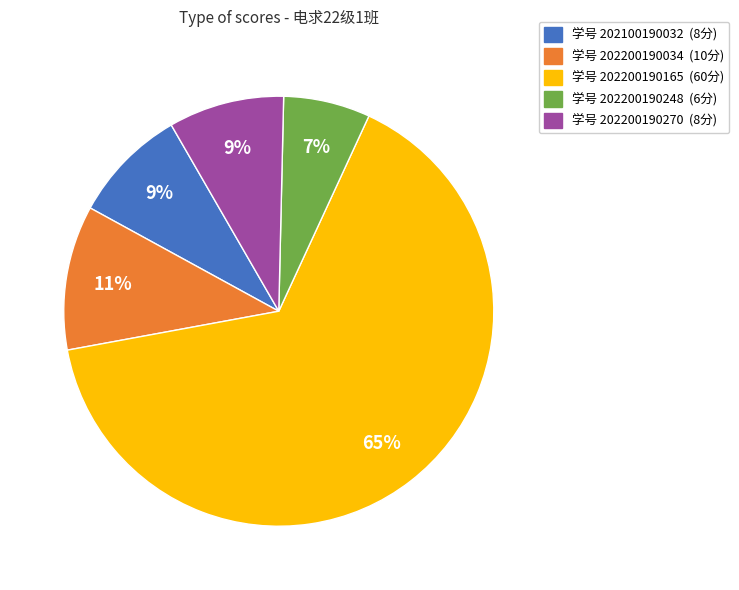

Is there any slice that represents more than half of the pie?

Yes